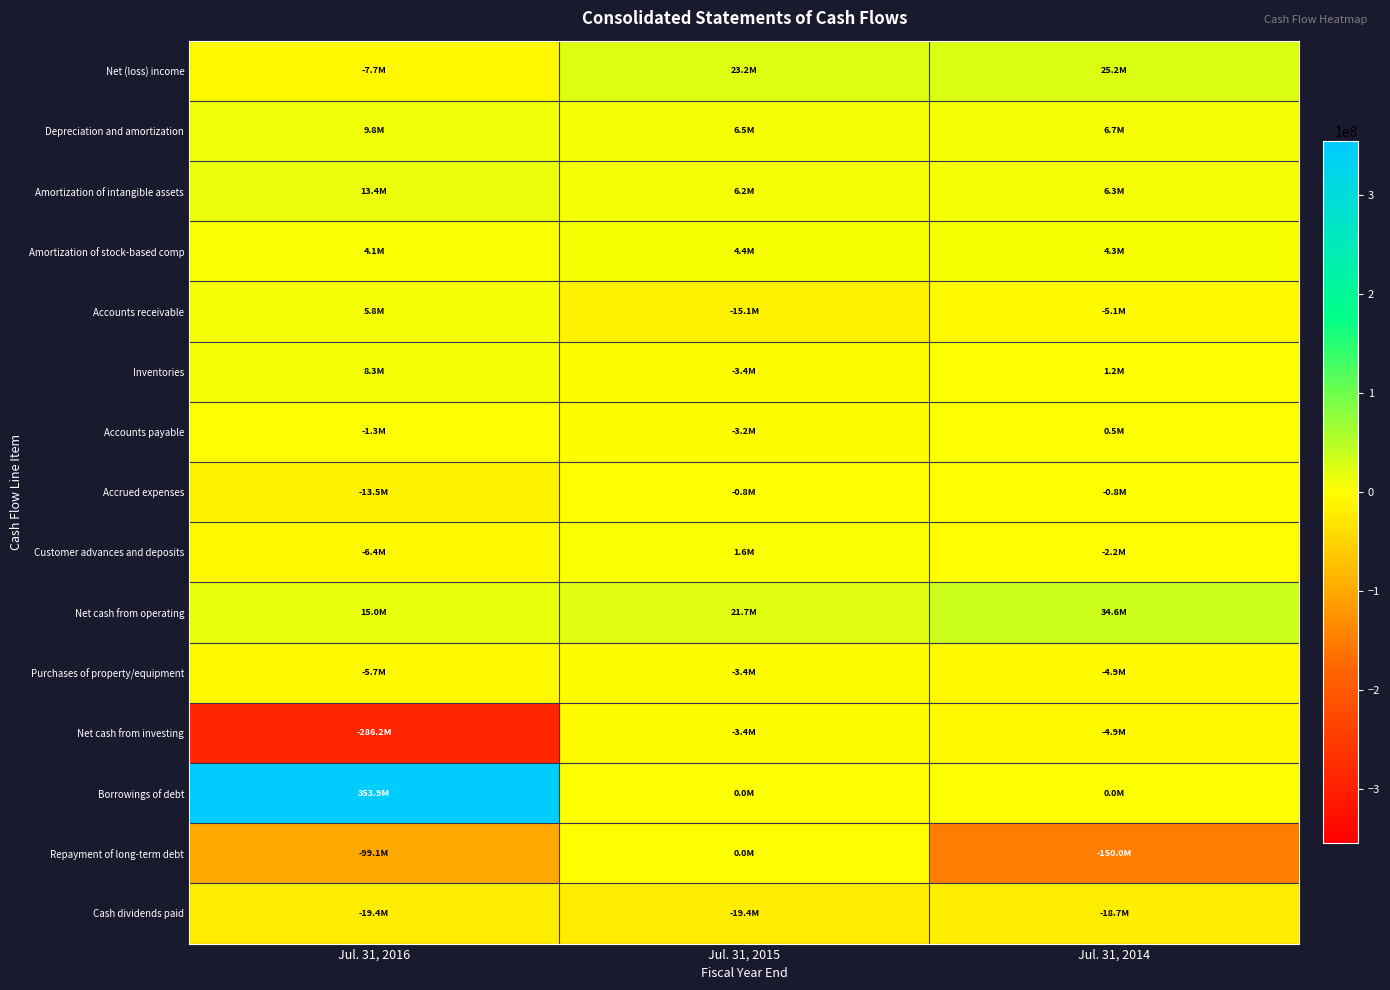

What is the greatest value displayed?

353904000